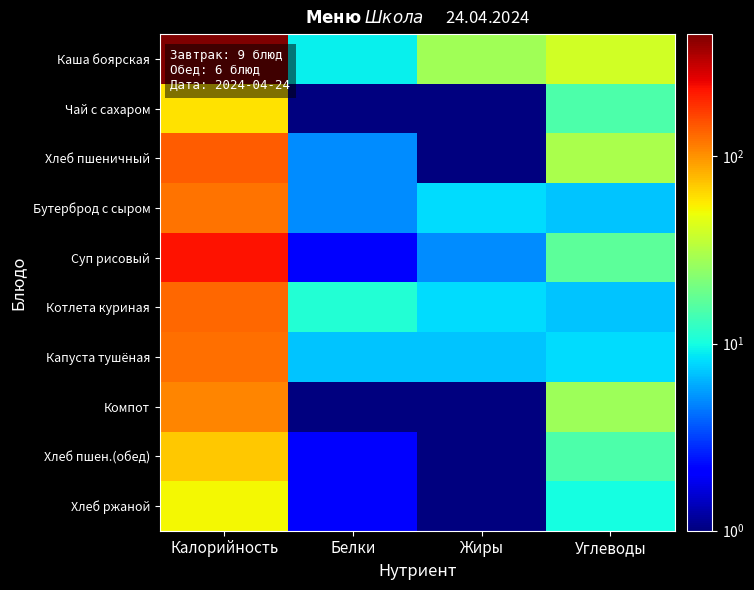

What is the difference between the highest and lowest values at Калорийность?

398.0